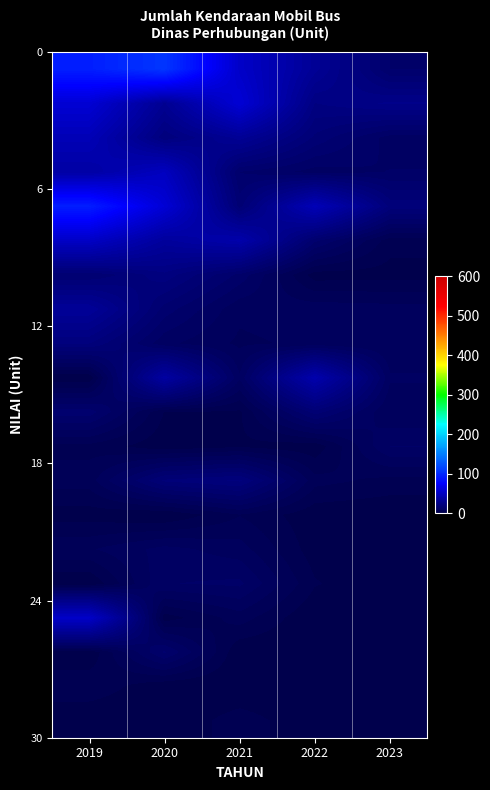

Which category has the highest value across all series?

2020